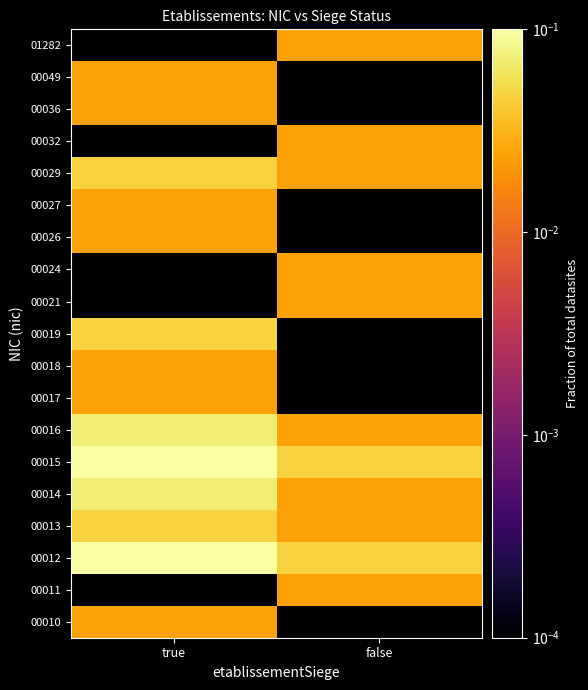

Is the value of 00017 at false greater than the value of 00032 at true?

No